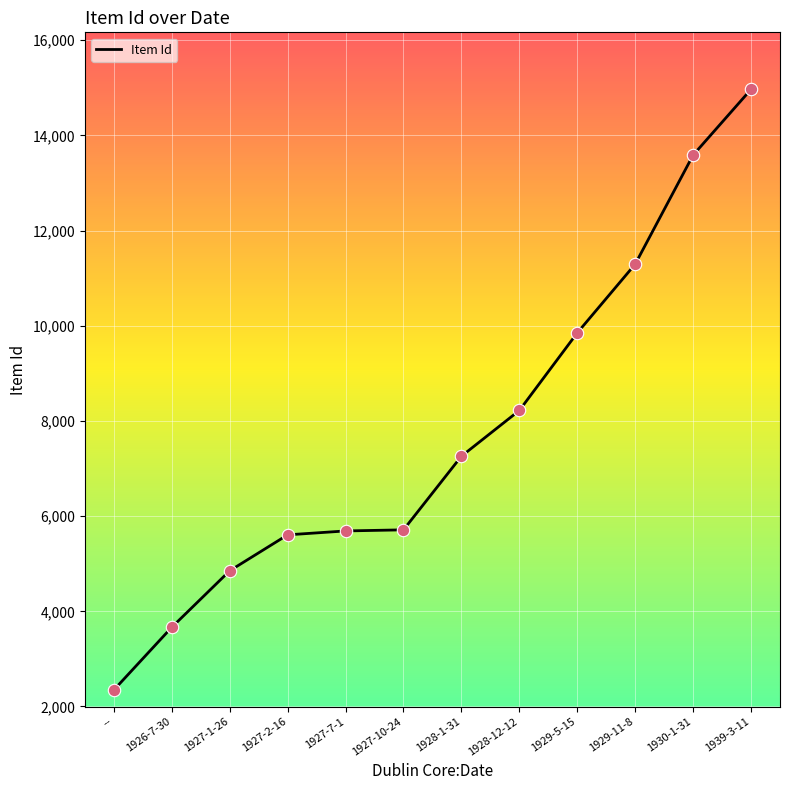

What is the change in value from -- to 1929-5-15?

+7503